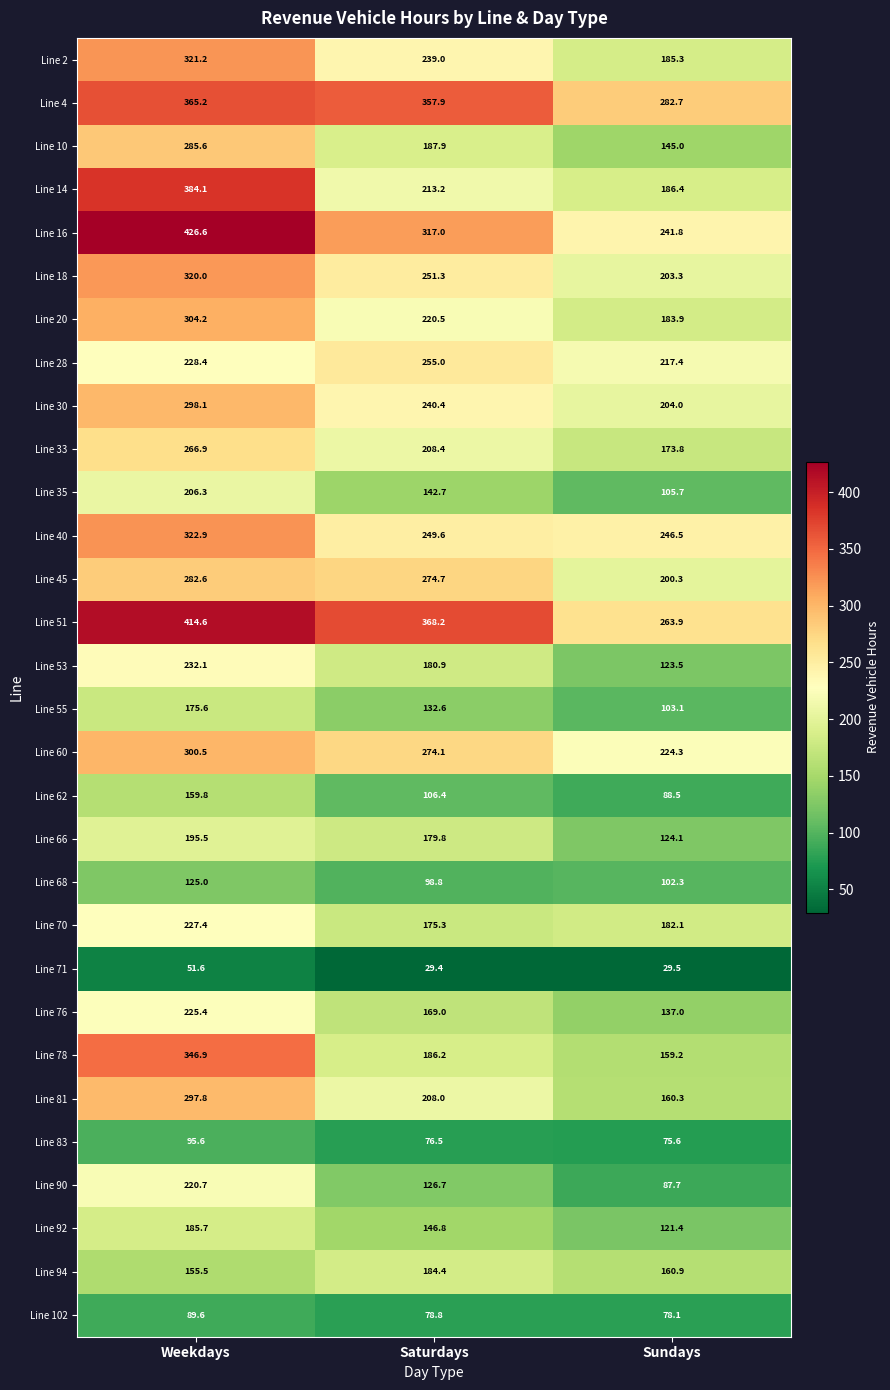

Where is Line 20 nearest to the value 244?

Saturdays